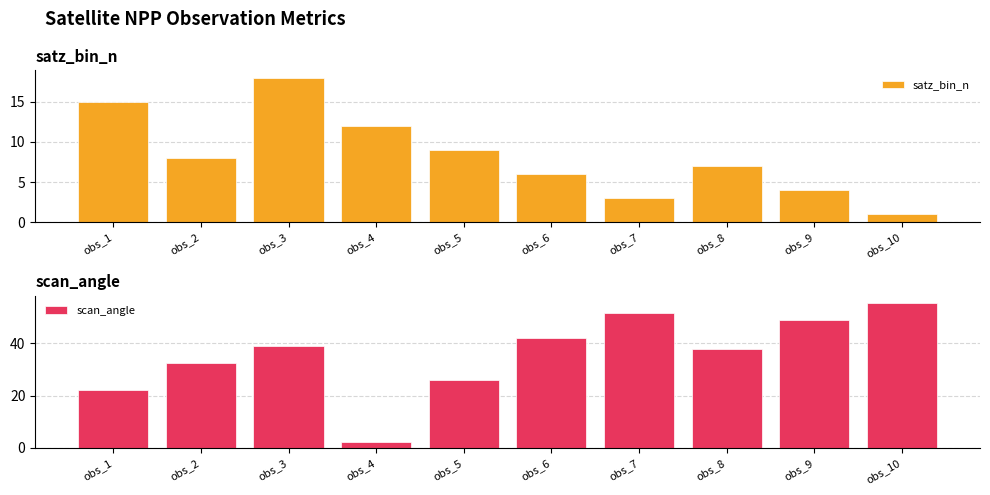

How many series are shown in this chart?

2